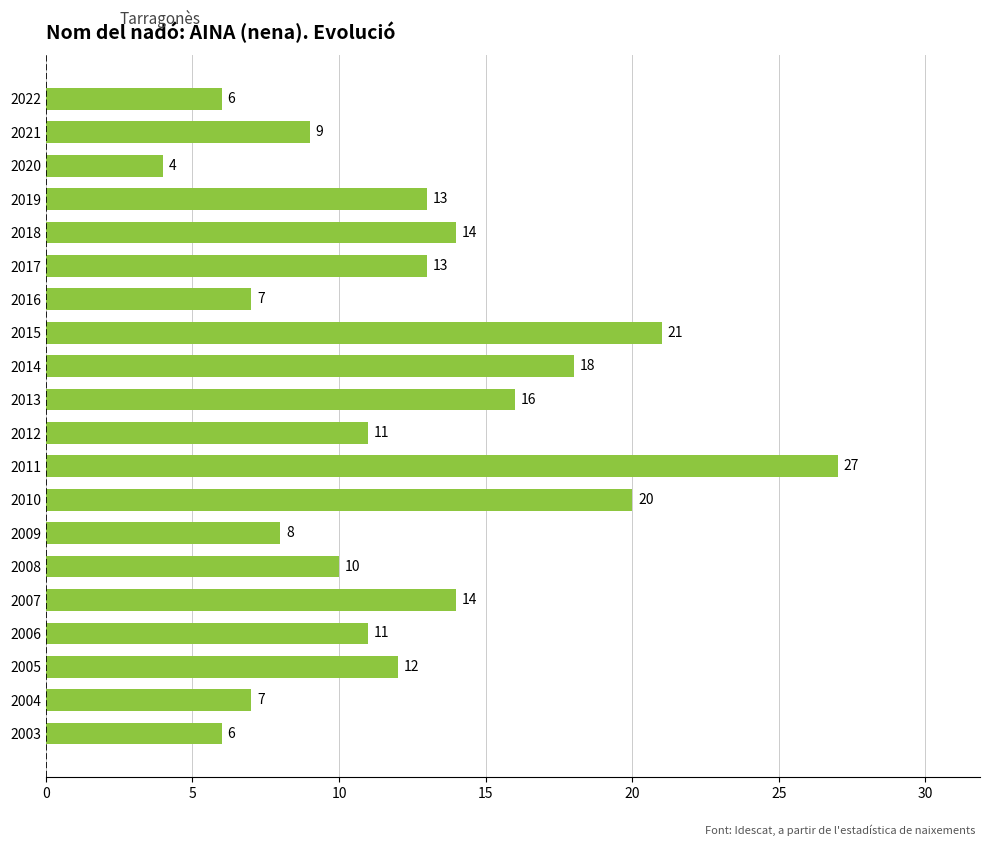

The value at 2009 is 13. True or false?

False